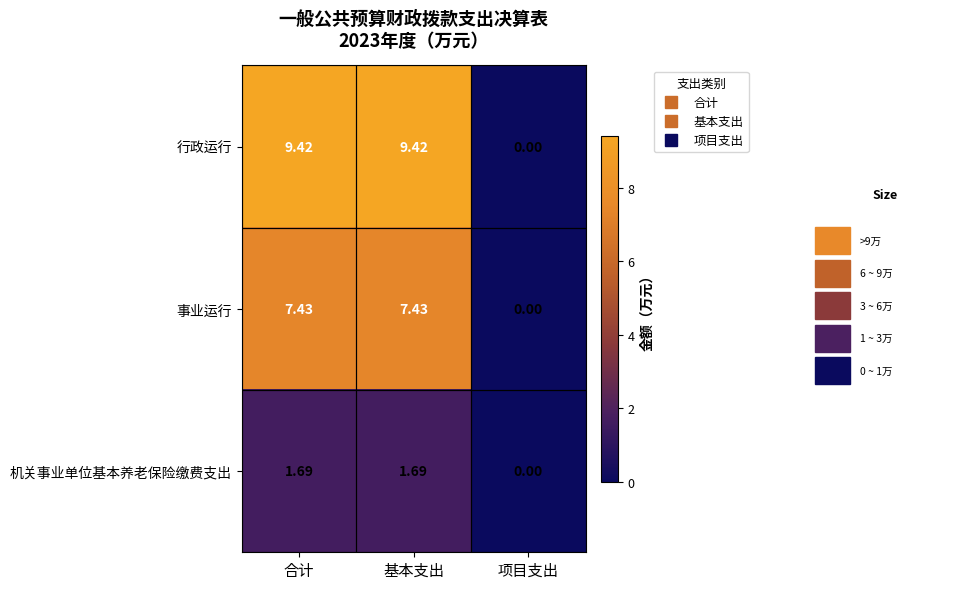

Rank the series by their average value, from highest to lowest.

行政运行, 事业运行, 机关事业单位基本养老保险缴费支出